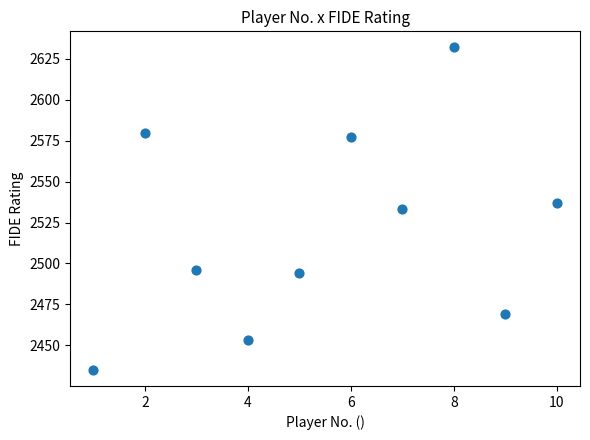

What is the range of X values (max minus min)?

9